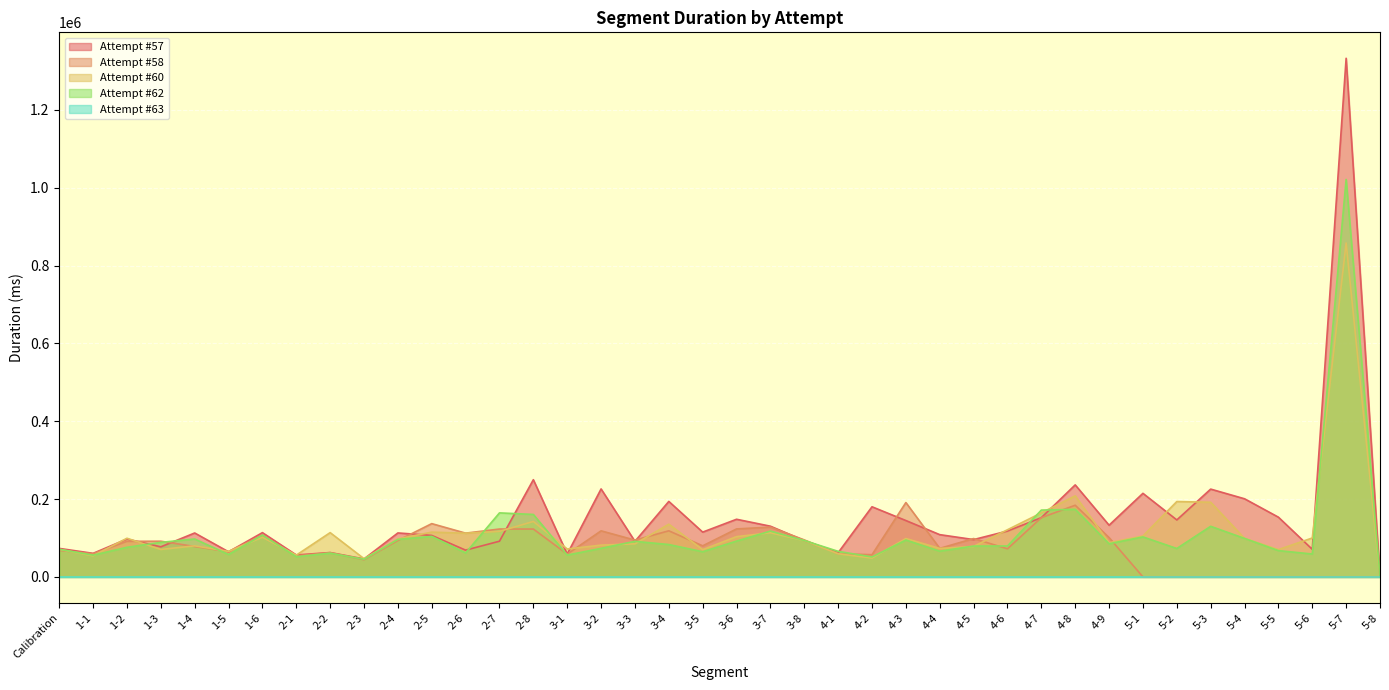

True or false: Attempt #63 and Attempt #60 intersect in this chart.

False